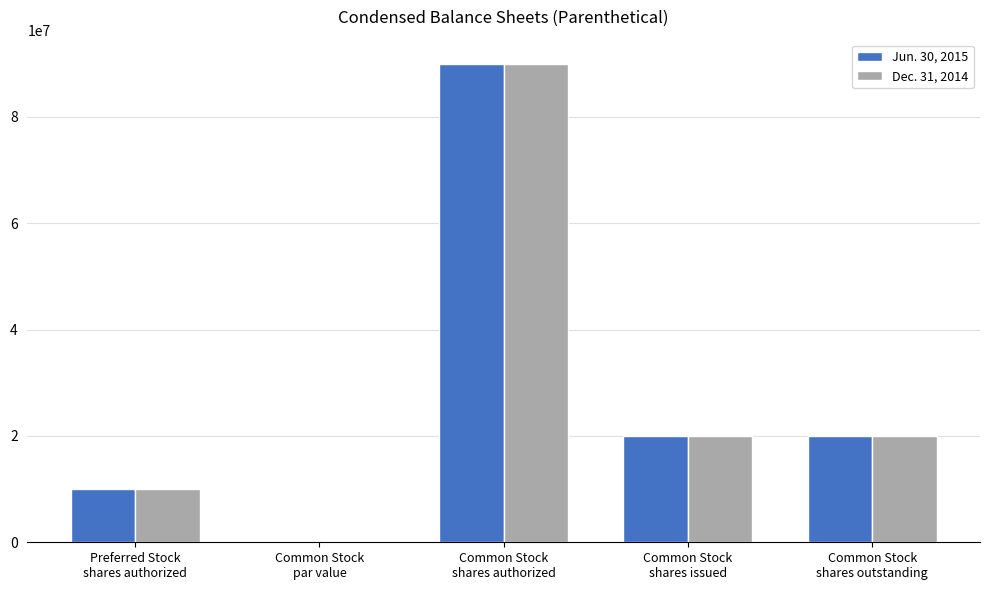

What is the sum of all Dec. 31, 2014 values?

139900000.0